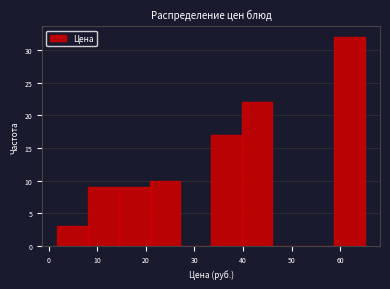

Reading left to right, list every bar in this chart as the range it spans on the x-axis followed by its height. Neither the bar edges nor the heights are printed on the chart, so give them approximately, as read against the axes.

2 to 8: 3
8 to 14: 9
14 to 21: 9
21 to 27: 10
27 to 33: 0
33 to 40: 17
40 to 46: 22
46 to 52: 0
52 to 59: 0
59 to 65: 32